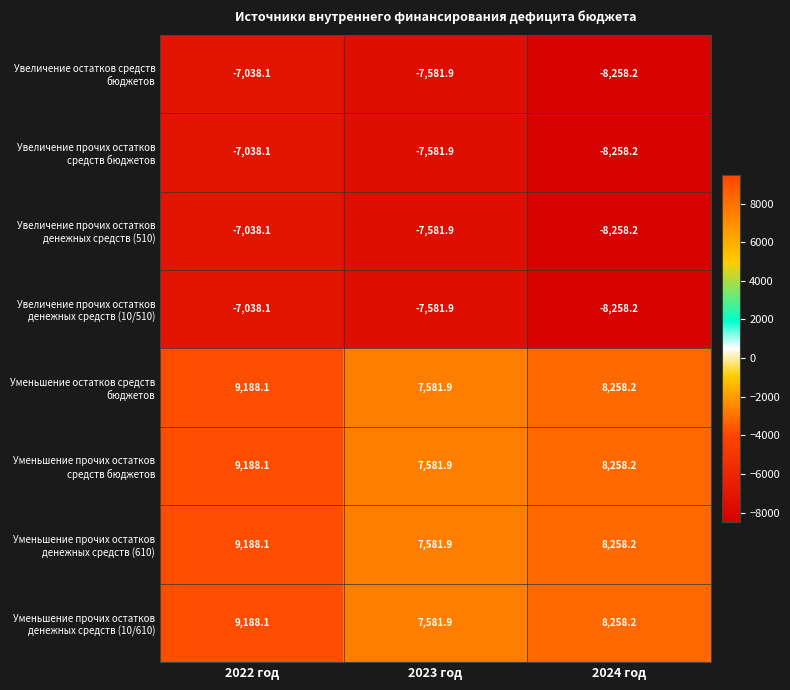

At which category does the chart reach its peak across all series?

2022 год